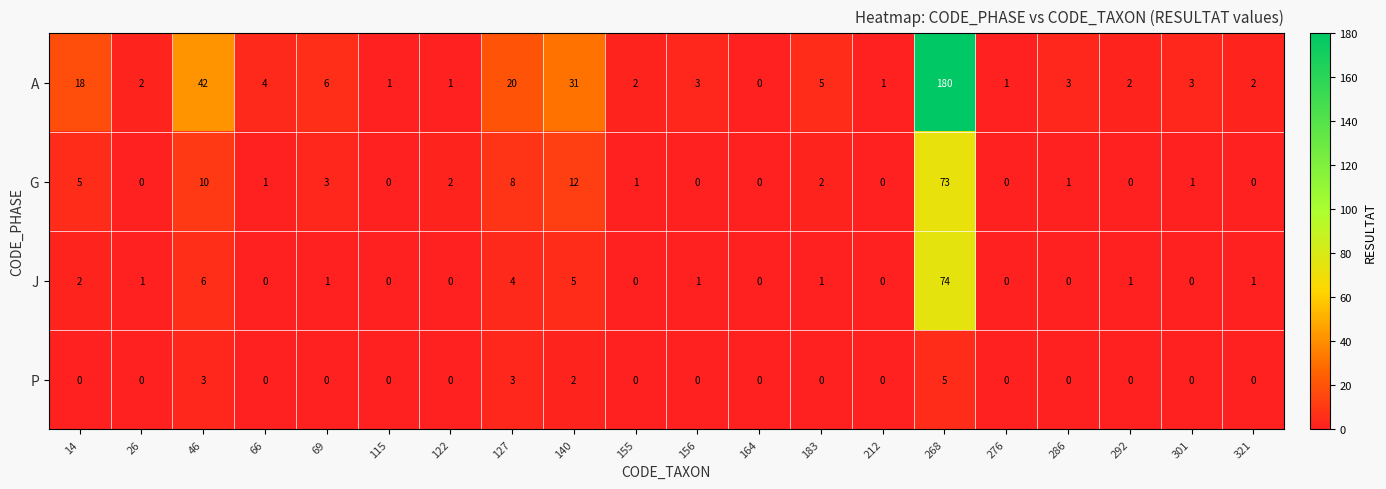

What is the highest value of the J series?

74